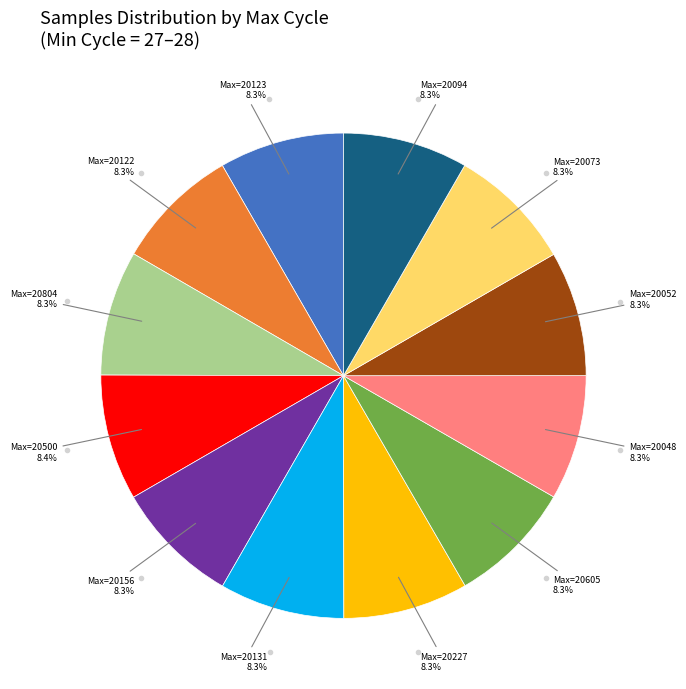

Is there any slice that represents more than half of the pie?

No